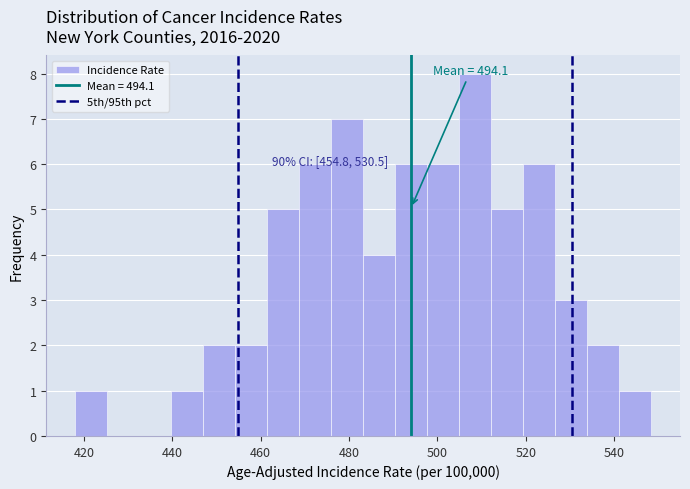

Around what value on the x-axis is the tallest bar? Give the approximate position of its centre, as read against the axis.

508